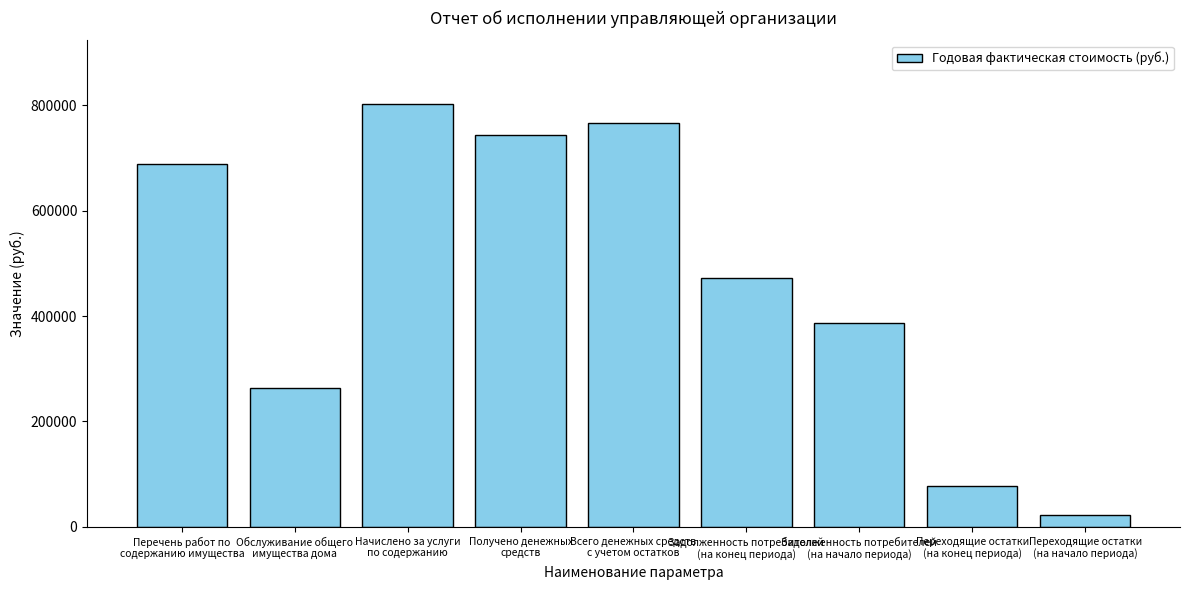

What is the average value?

469445.7